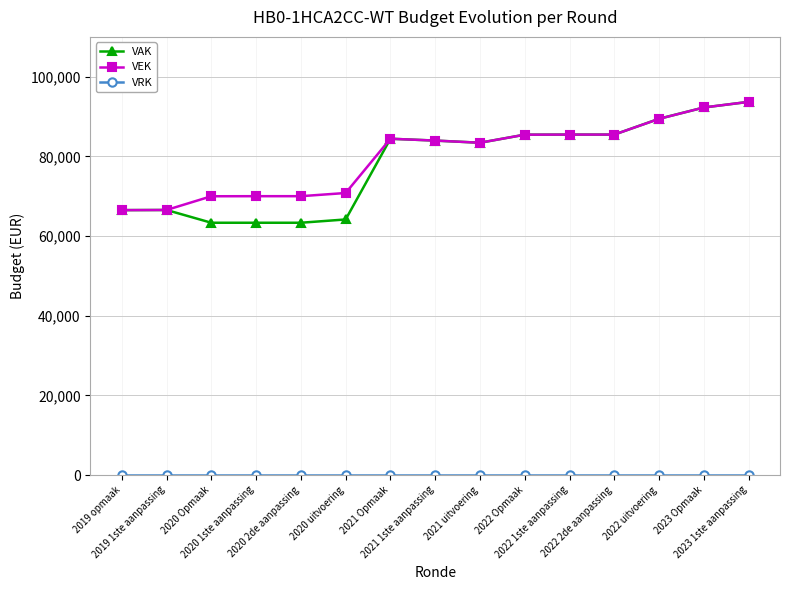

True or false: VEK has more than 0 points higher than both neighbors.

True